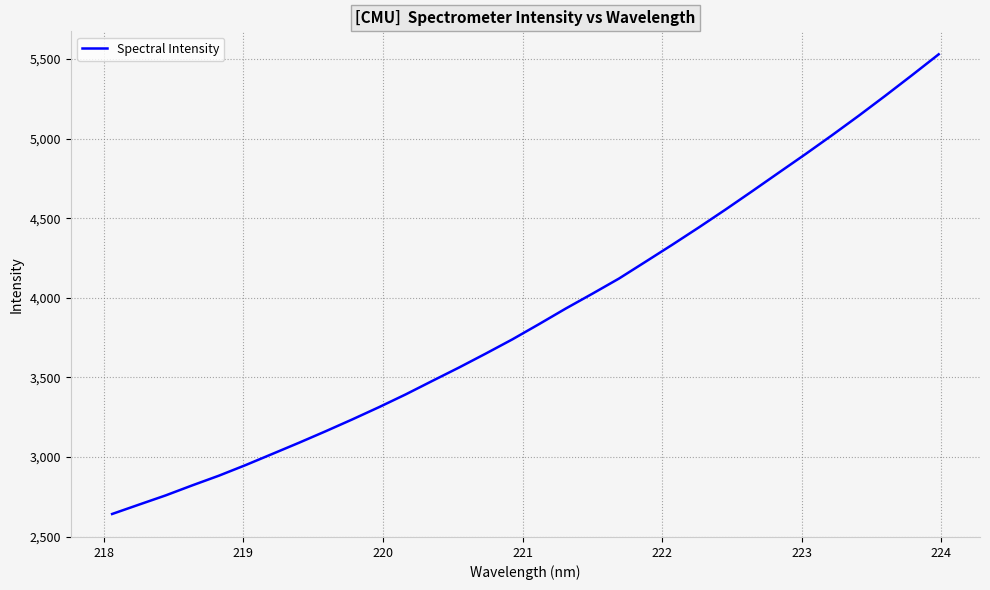

What is the smallest value displayed?

2642.7